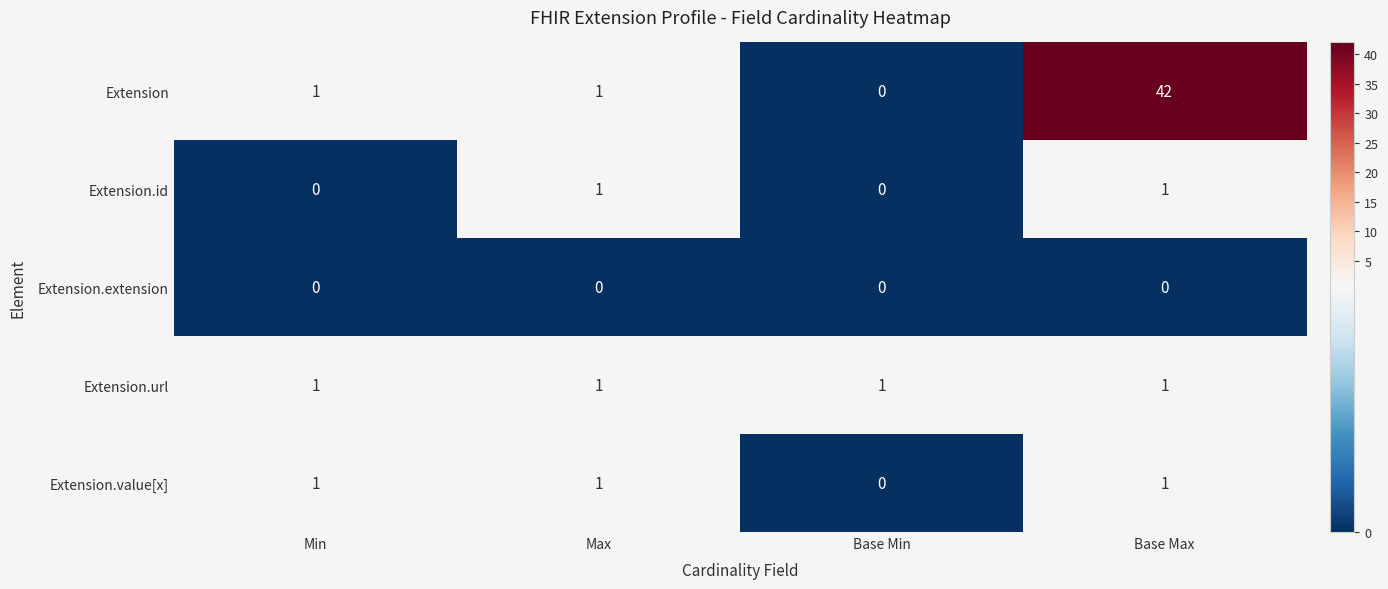

The Extension.value[x] series shows 2 at Max. True or false?

False